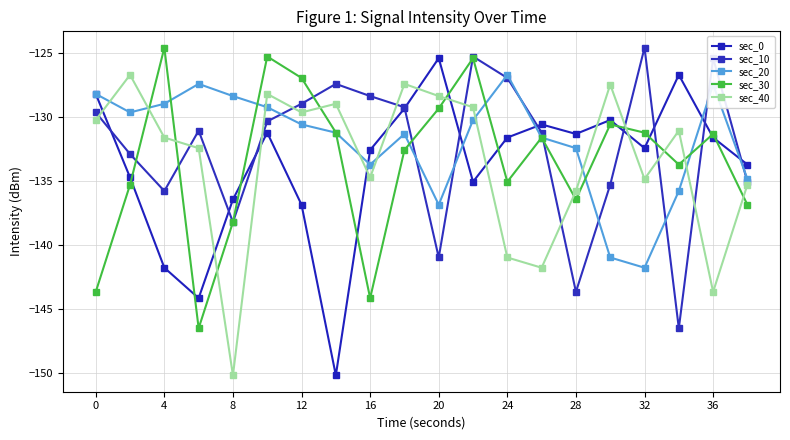

Reading left to right, extract all data points from this chart.

sec_0: -128.2	-134.7	-141.8	-144.2	-136.5	-131.2	-136.9	-150.2	-132.6	-129.3	-125.4	-135.1	-131.6	-130.6	-131.3	-130.2	-132.4	-126.7	-131.6	-133.7
sec_10: -129.6	-132.9	-135.8	-131.1	-138.2	-130.3	-129.0	-127.4	-128.4	-129.2	-141.0	-125.3	-127.0	-131.2	-143.7	-135.3	-124.6	-146.5	-125.4	-135.1
sec_20: -128.2	-129.6	-129.0	-127.4	-128.4	-129.2	-130.6	-131.2	-133.7	-131.3	-136.9	-130.2	-126.7	-131.6	-132.4	-141.0	-141.8	-135.8	-127.5	-134.9
sec_30: -143.7	-135.3	-124.6	-146.5	-138.2	-125.3	-127.0	-131.2	-144.2	-132.6	-129.3	-125.4	-135.1	-131.6	-136.5	-130.6	-131.2	-133.7	-131.3	-136.9
sec_40: -130.2	-126.7	-131.6	-132.4	-150.2	-128.2	-129.6	-129.0	-134.7	-127.4	-128.4	-129.2	-141.0	-141.8	-135.8	-127.5	-134.9	-131.1	-143.7	-135.3